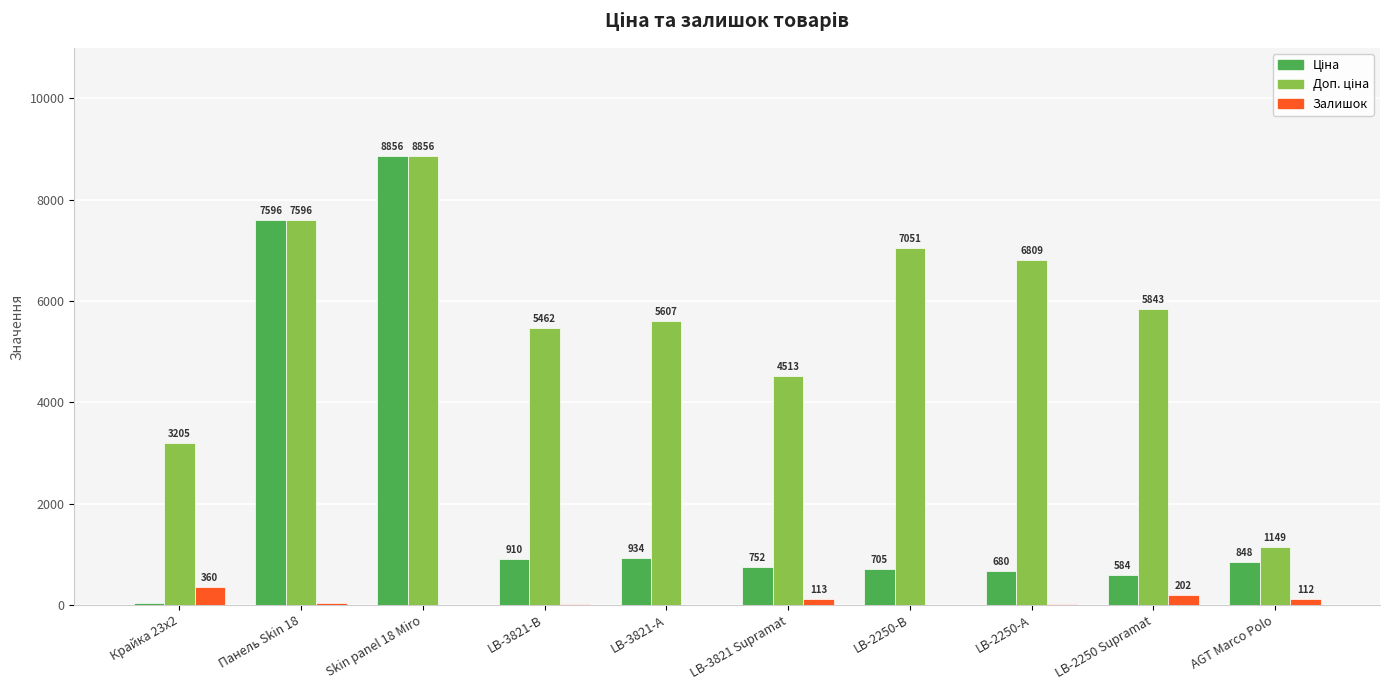

Where is Залишок nearest to the value 181?

LB-2250 Supramat